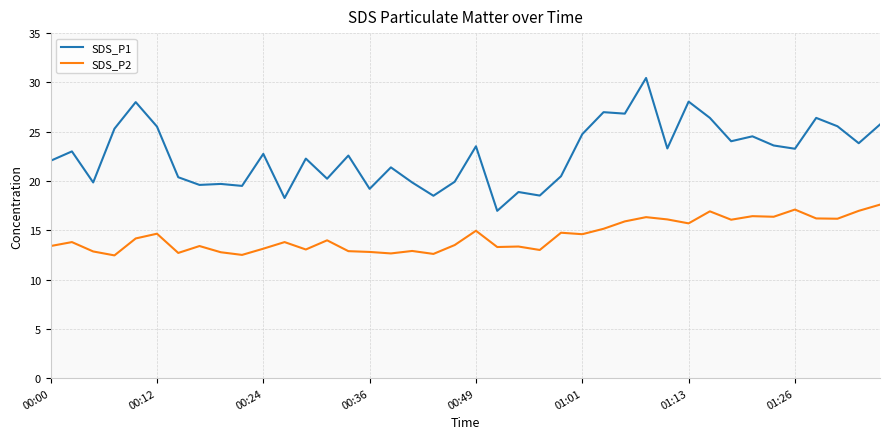

Which series has the widest spread of values?

SDS_P1